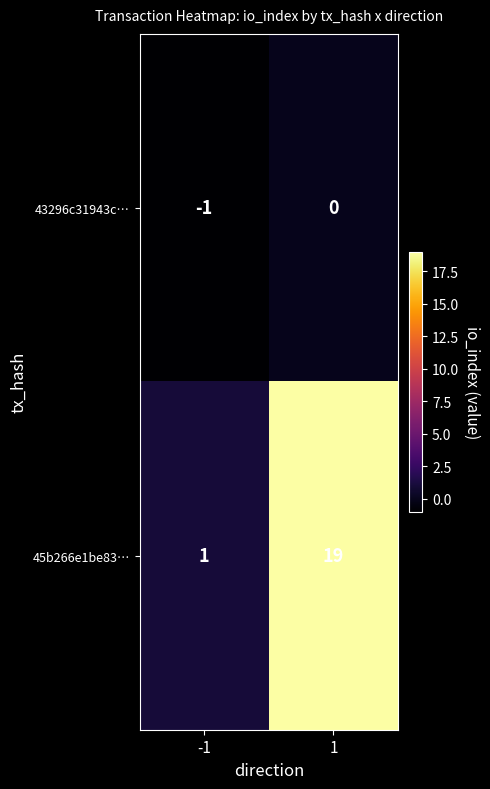

Which series has the largest range (max minus min)?

45b266e1be83…